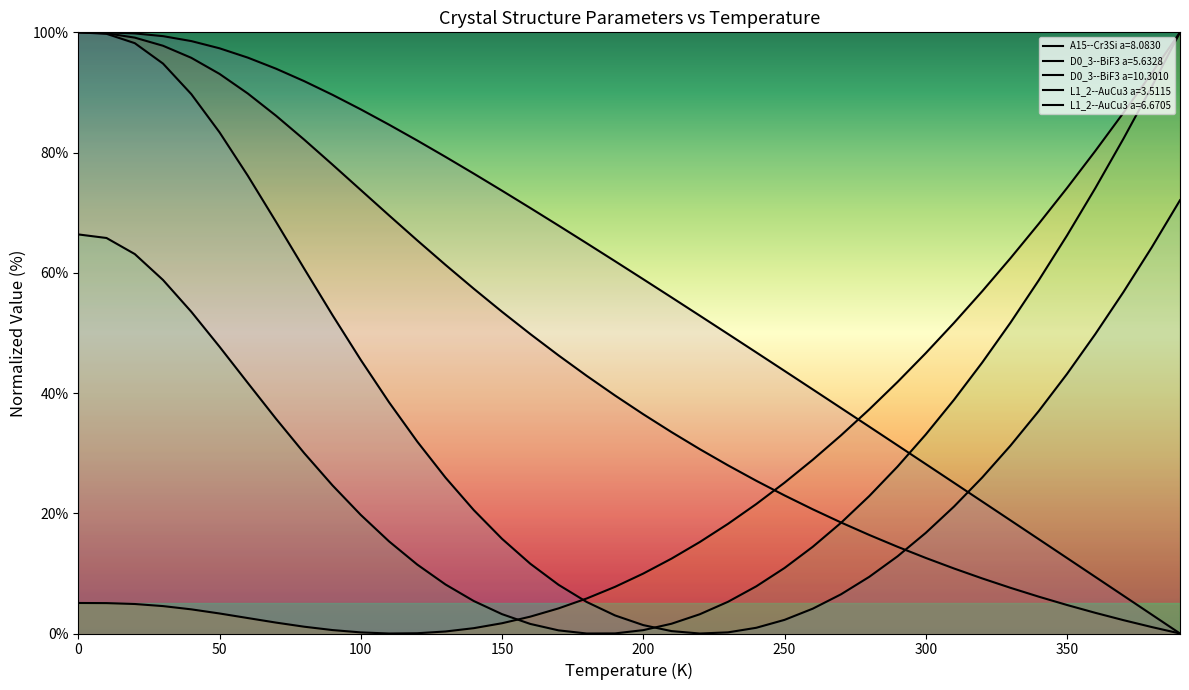

How many interior local valleys does the D0_3--BiF3 a=5.6328 series have?

1